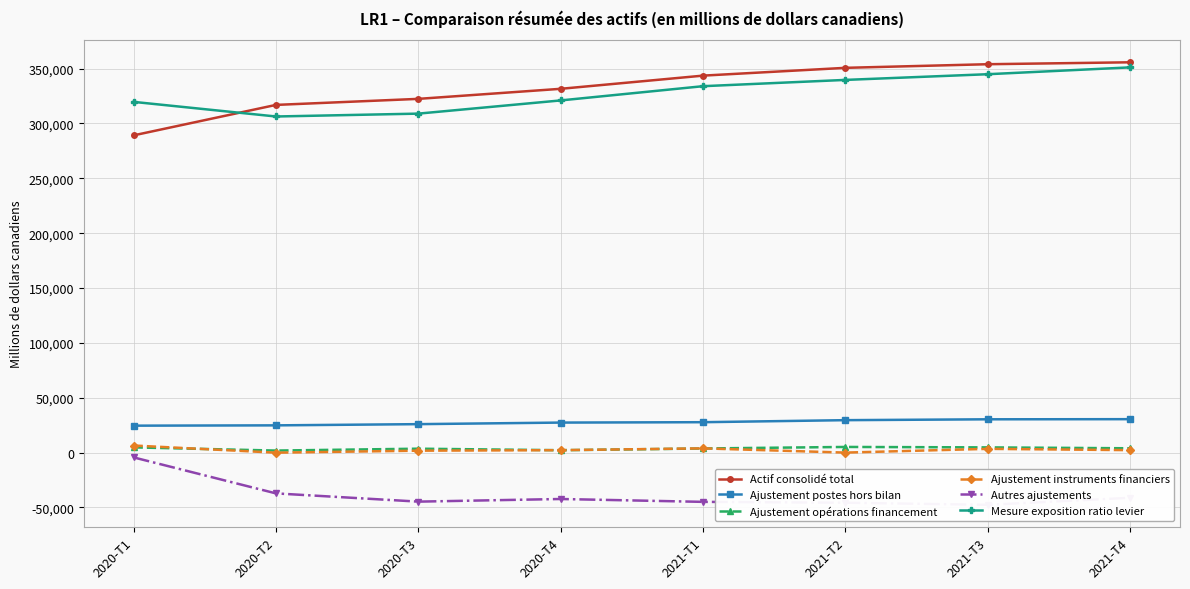

Between 2021-T3 and 2021-T4, which series saw the biggest shift?

Autres ajustements